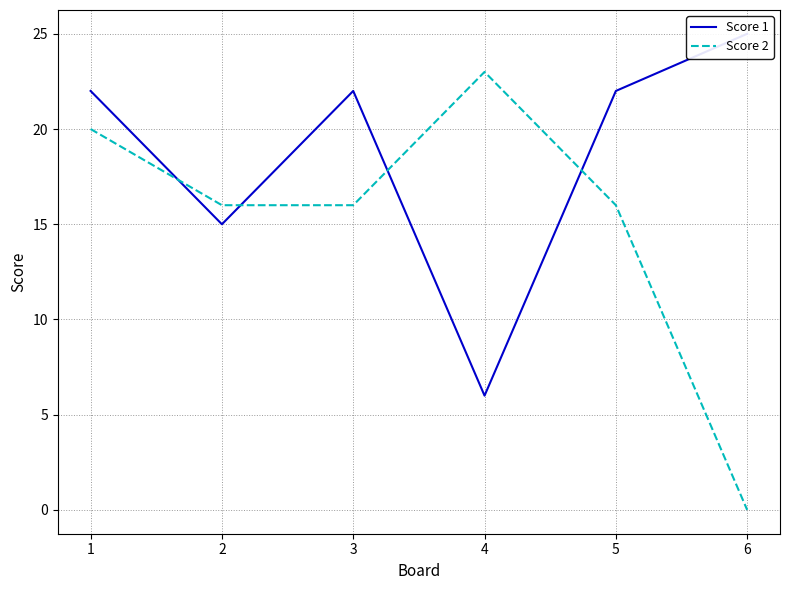

After their last crossing, which series has the higher values: Score 2 or Score 1?

Score 1